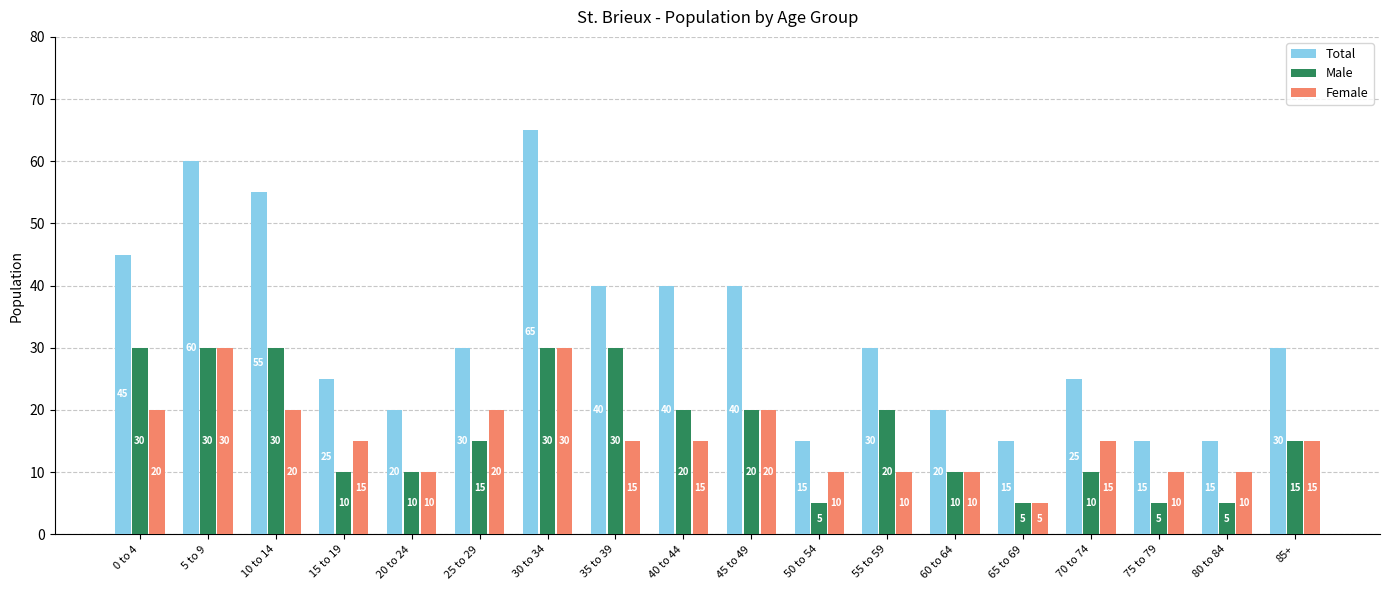

Reading right to left, list all the values displayed in this chart.

Total: 30	15	15	25	15	20	30	15	40	40	40	65	30	20	25	55	60	45
Male: 15	5	5	10	5	10	20	5	20	20	30	30	15	10	10	30	30	30
Female: 15	10	10	15	5	10	10	10	20	15	15	30	20	10	15	20	30	20